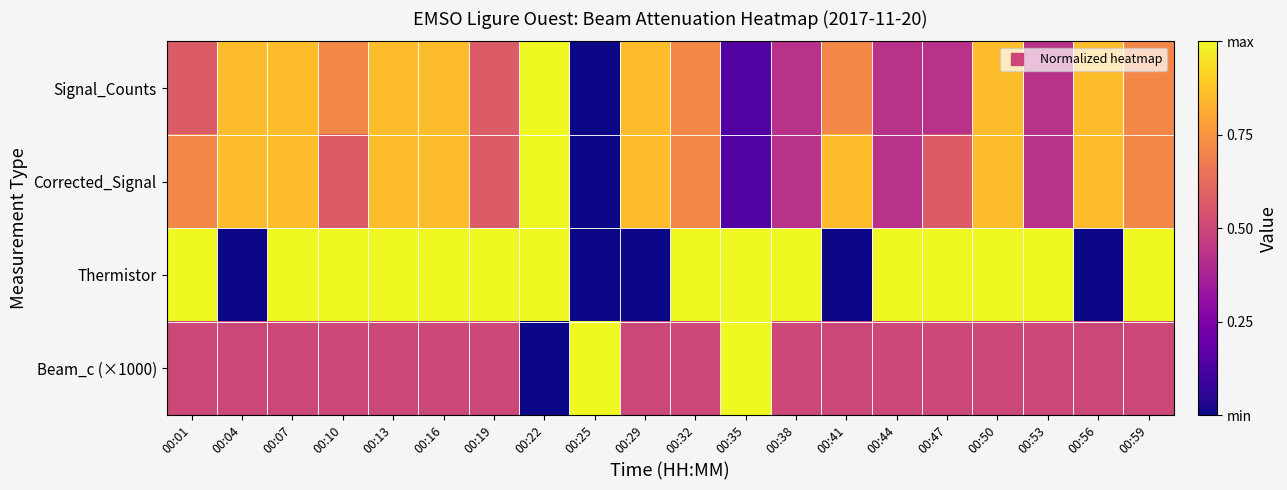

Reading left to right, what are all the values shown in this chart?

Signal_Counts: 00:01=0.6	00:04=0.9	00:07=0.9	00:10=0.7	00:13=0.9	00:16=0.9	00:19=0.6	00:22=1.0	00:25=0.0	00:29=0.9	00:32=0.7	00:35=0.1	00:38=0.4	00:41=0.7	00:44=0.4	00:47=0.4	00:50=0.9	00:53=0.4	00:56=0.9	00:59=0.7
Corrected_Signal: 00:01=0.7	00:04=0.9	00:07=0.9	00:10=0.6	00:13=0.9	00:16=0.9	00:19=0.6	00:22=1.0	00:25=0.0	00:29=0.9	00:32=0.7	00:35=0.1	00:38=0.4	00:41=0.9	00:44=0.4	00:47=0.6	00:50=0.9	00:53=0.4	00:56=0.9	00:59=0.7
Thermistor: 00:01=1.0	00:04=0.0	00:07=1.0	00:10=1.0	00:13=1.0	00:16=1.0	00:19=1.0	00:22=1.0	00:25=0.0	00:29=0.0	00:32=1.0	00:35=1.0	00:38=1.0	00:41=0.0	00:44=1.0	00:47=1.0	00:50=1.0	00:53=1.0	00:56=0.0	00:59=1.0
Beam_c (×1000): 00:01=0.5	00:04=0.5	00:07=0.5	00:10=0.5	00:13=0.5	00:16=0.5	00:19=0.5	00:22=0.0	00:25=1.0	00:29=0.5	00:32=0.5	00:35=1.0	00:38=0.5	00:41=0.5	00:44=0.5	00:47=0.5	00:50=0.5	00:53=0.5	00:56=0.5	00:59=0.5